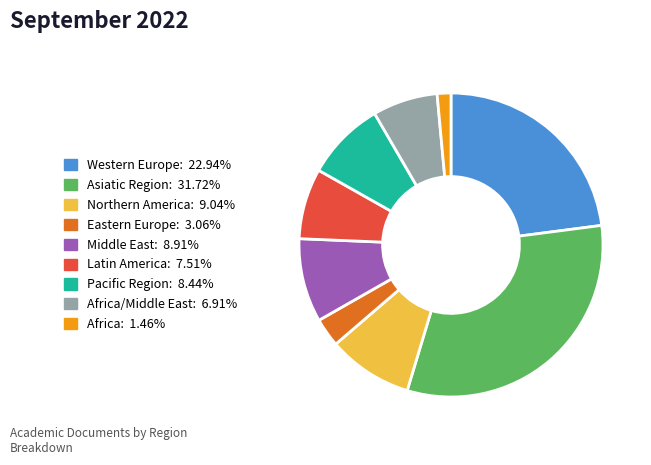

Is there any slice that represents more than half of the pie?

No